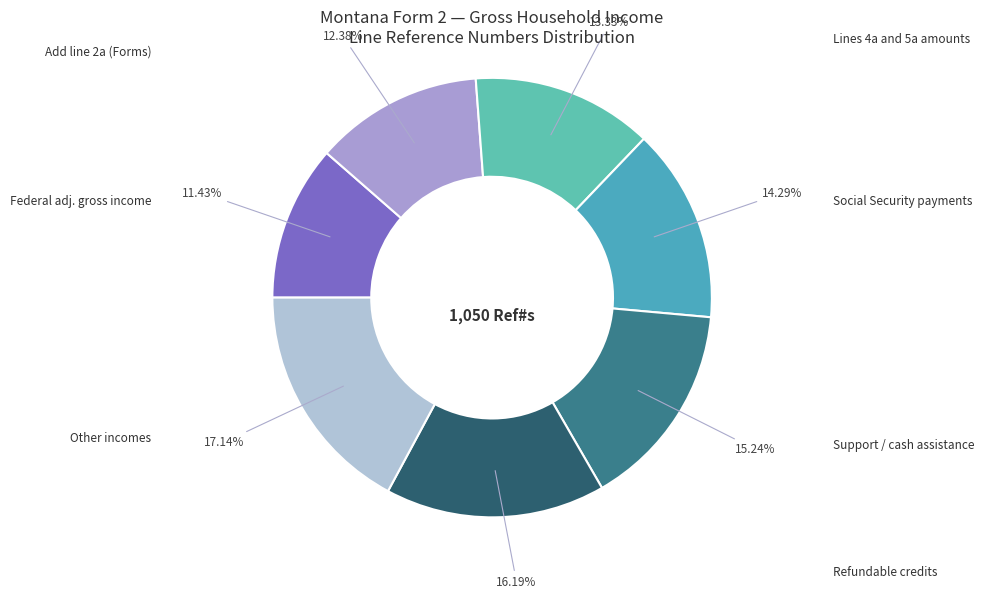

Is there a majority slice in this chart?

No